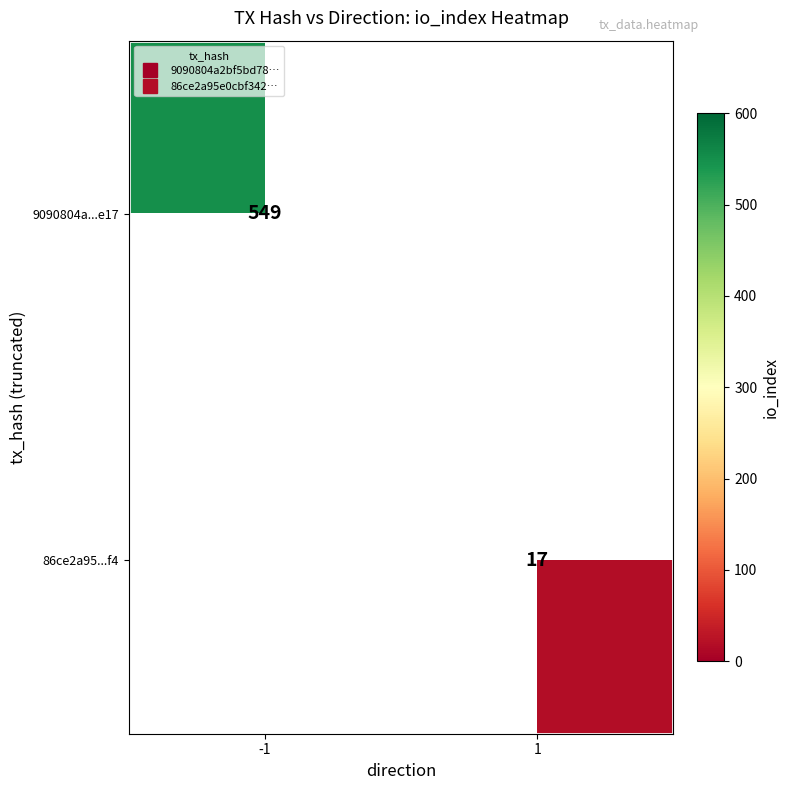

Is the value of 9090804a...e17 at -1 greater than the value of 86ce2a95...f4 at 1?

Yes